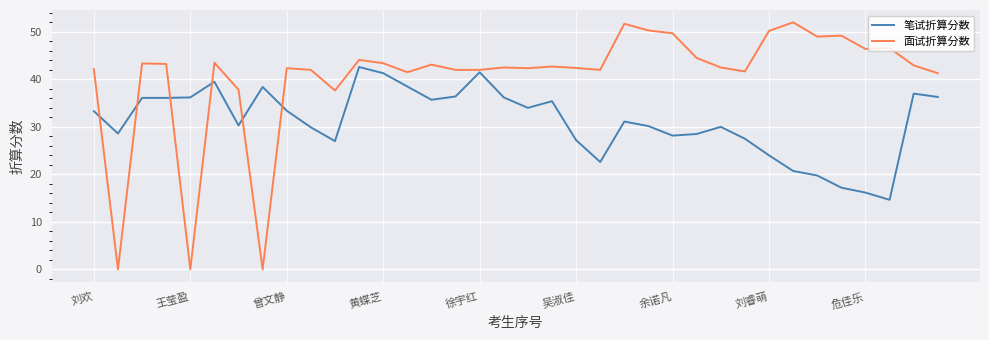

At how many categories does at least one series exceed 26?

36